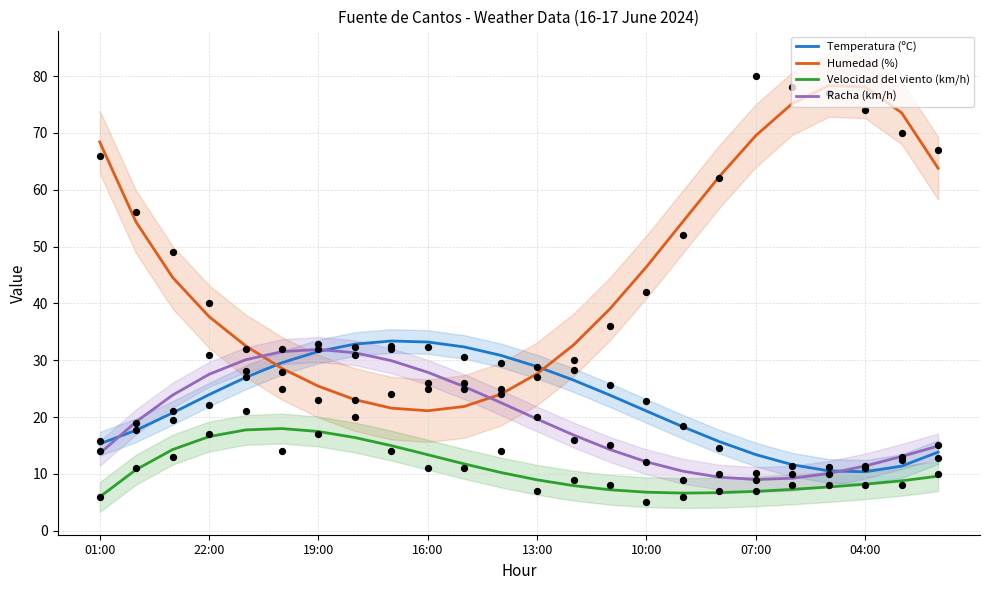

Which series has the widest spread of Y values?

Humedad (%)